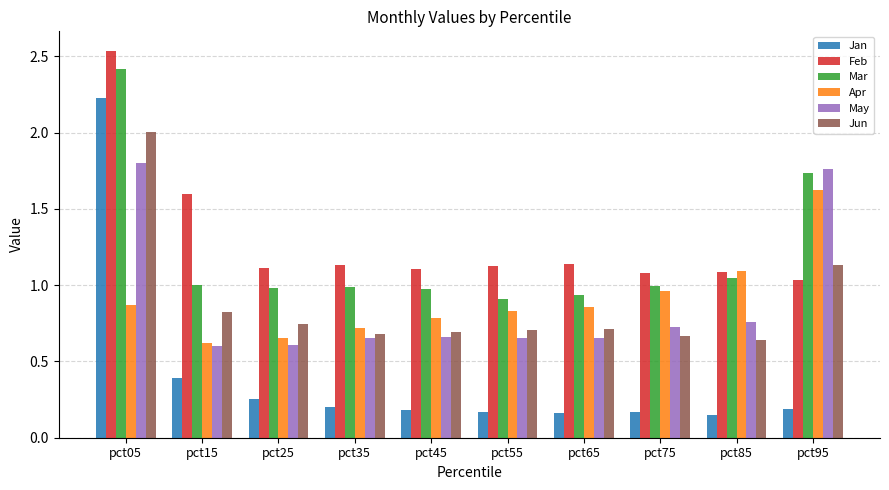

Count the number of data series in this chart.

6